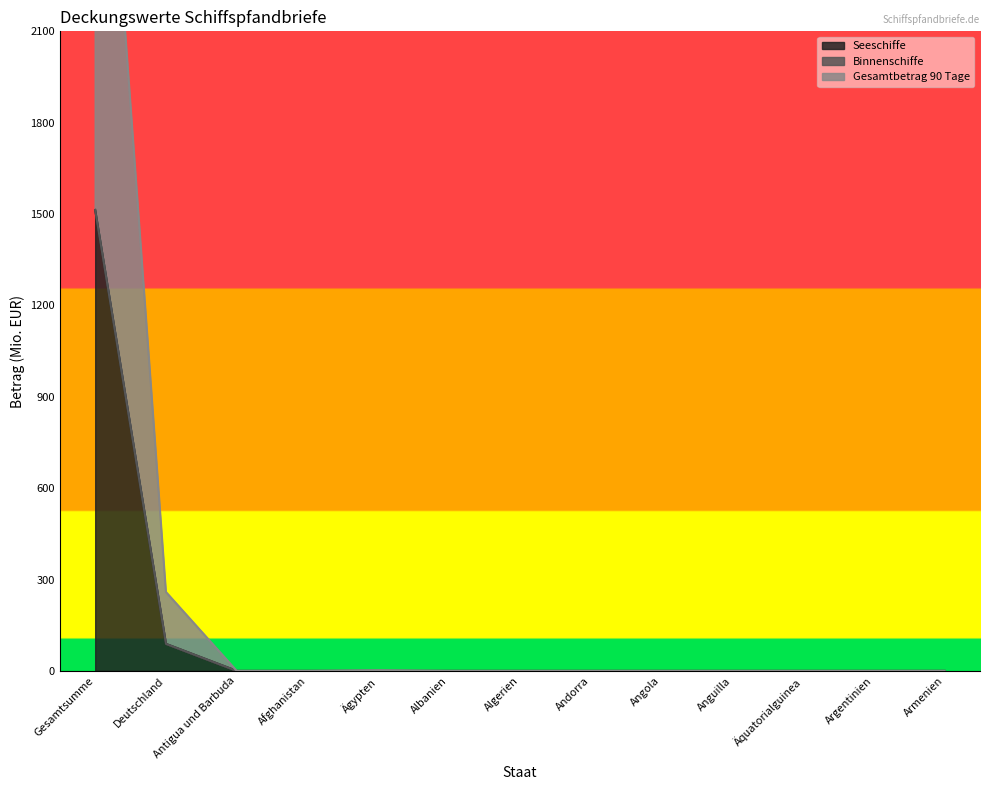

True or false: Seeschiffe and Gesamtbetrag 90 Tage intersect in this chart.

False